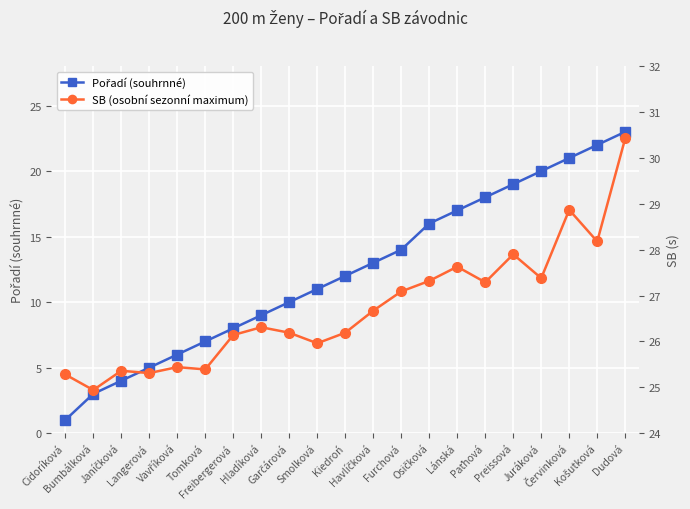

The value of SB (osobní sezonní maximum) at Bumbálková is 24.9. True or false?

True